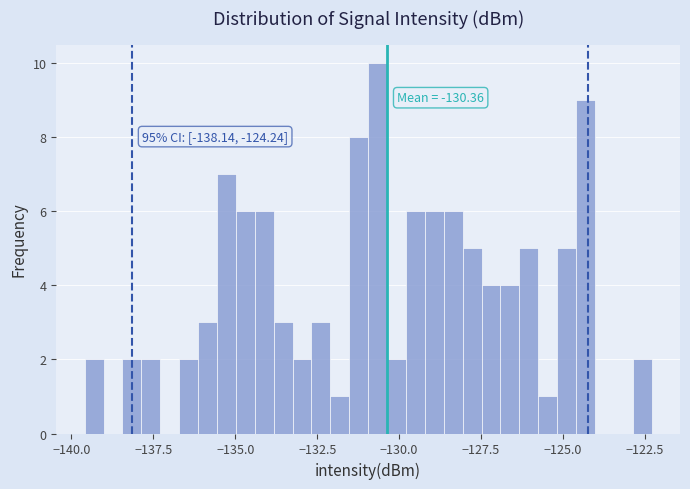

Read against the x-axis, roughly where is the centre of the tallest bar?

-130.5